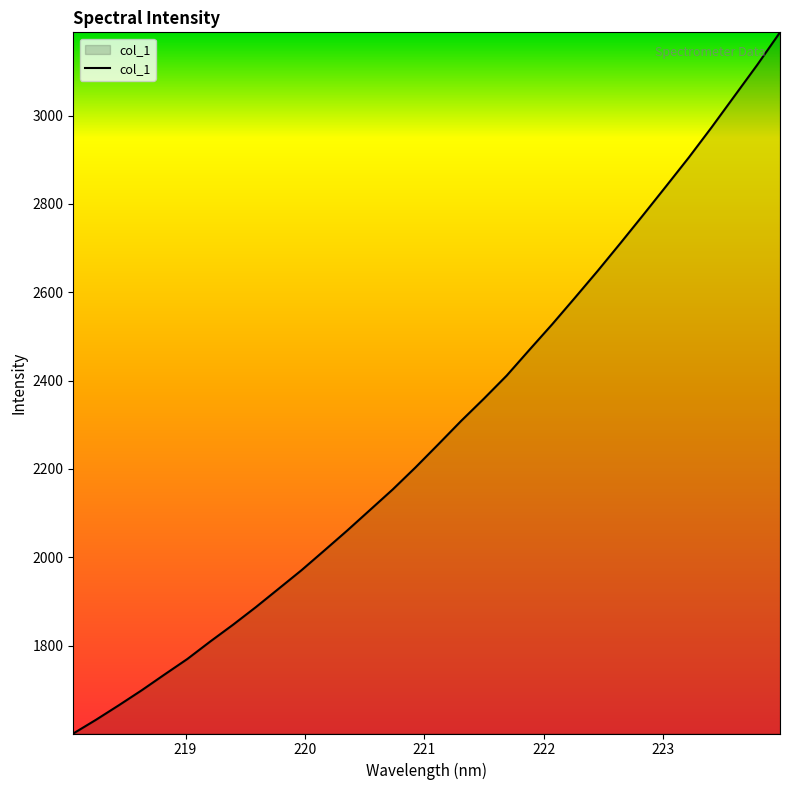

True or false: there are more than 1 points higher than both neighbors.

False